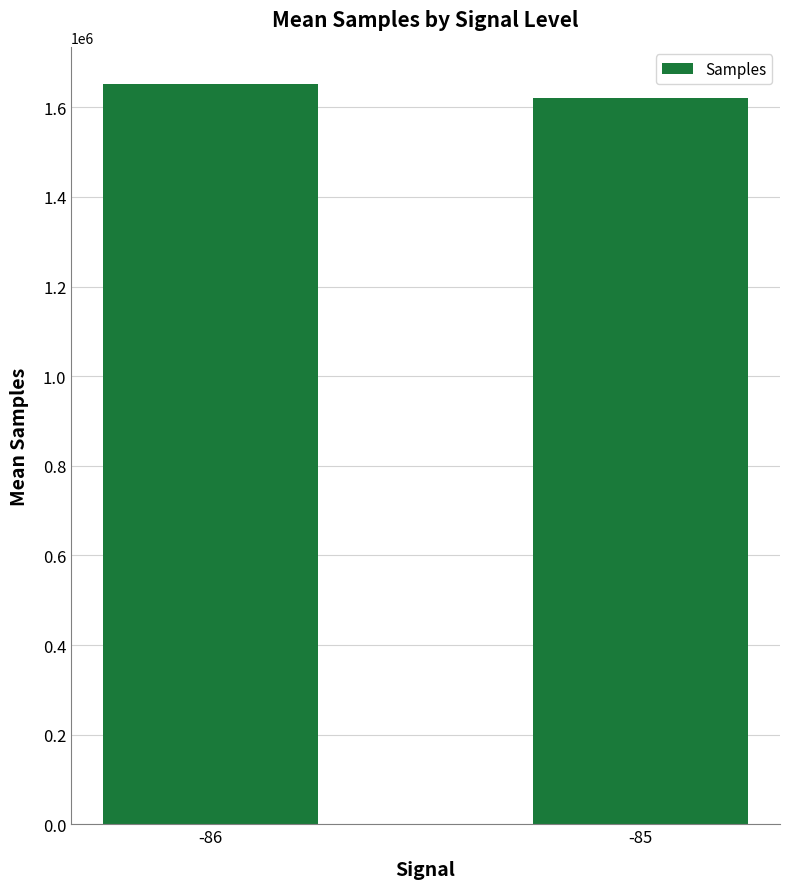

What is the difference between the values at -86 and -85?

30994.2